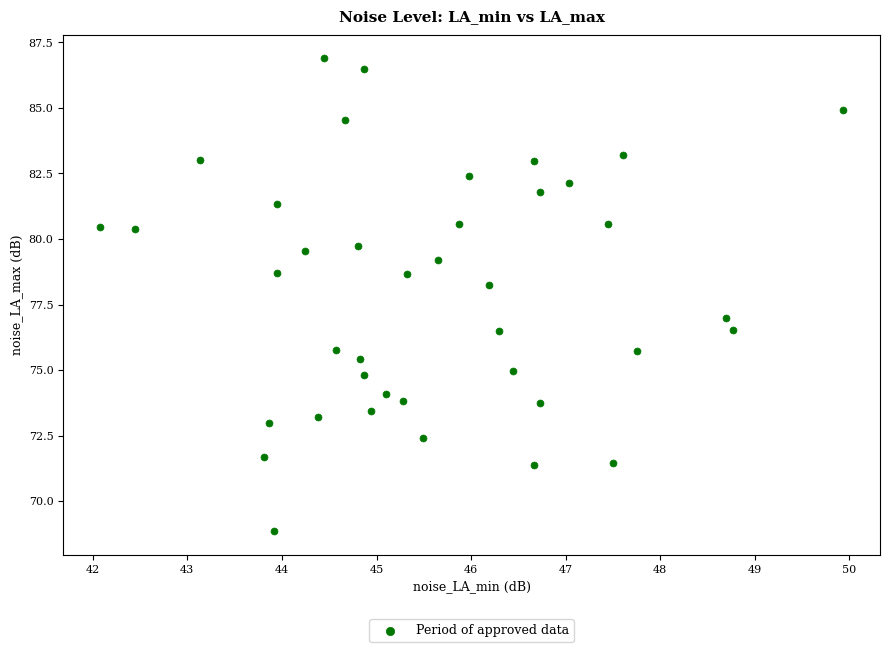

What is the range of Y values (max minus min)?

18.0